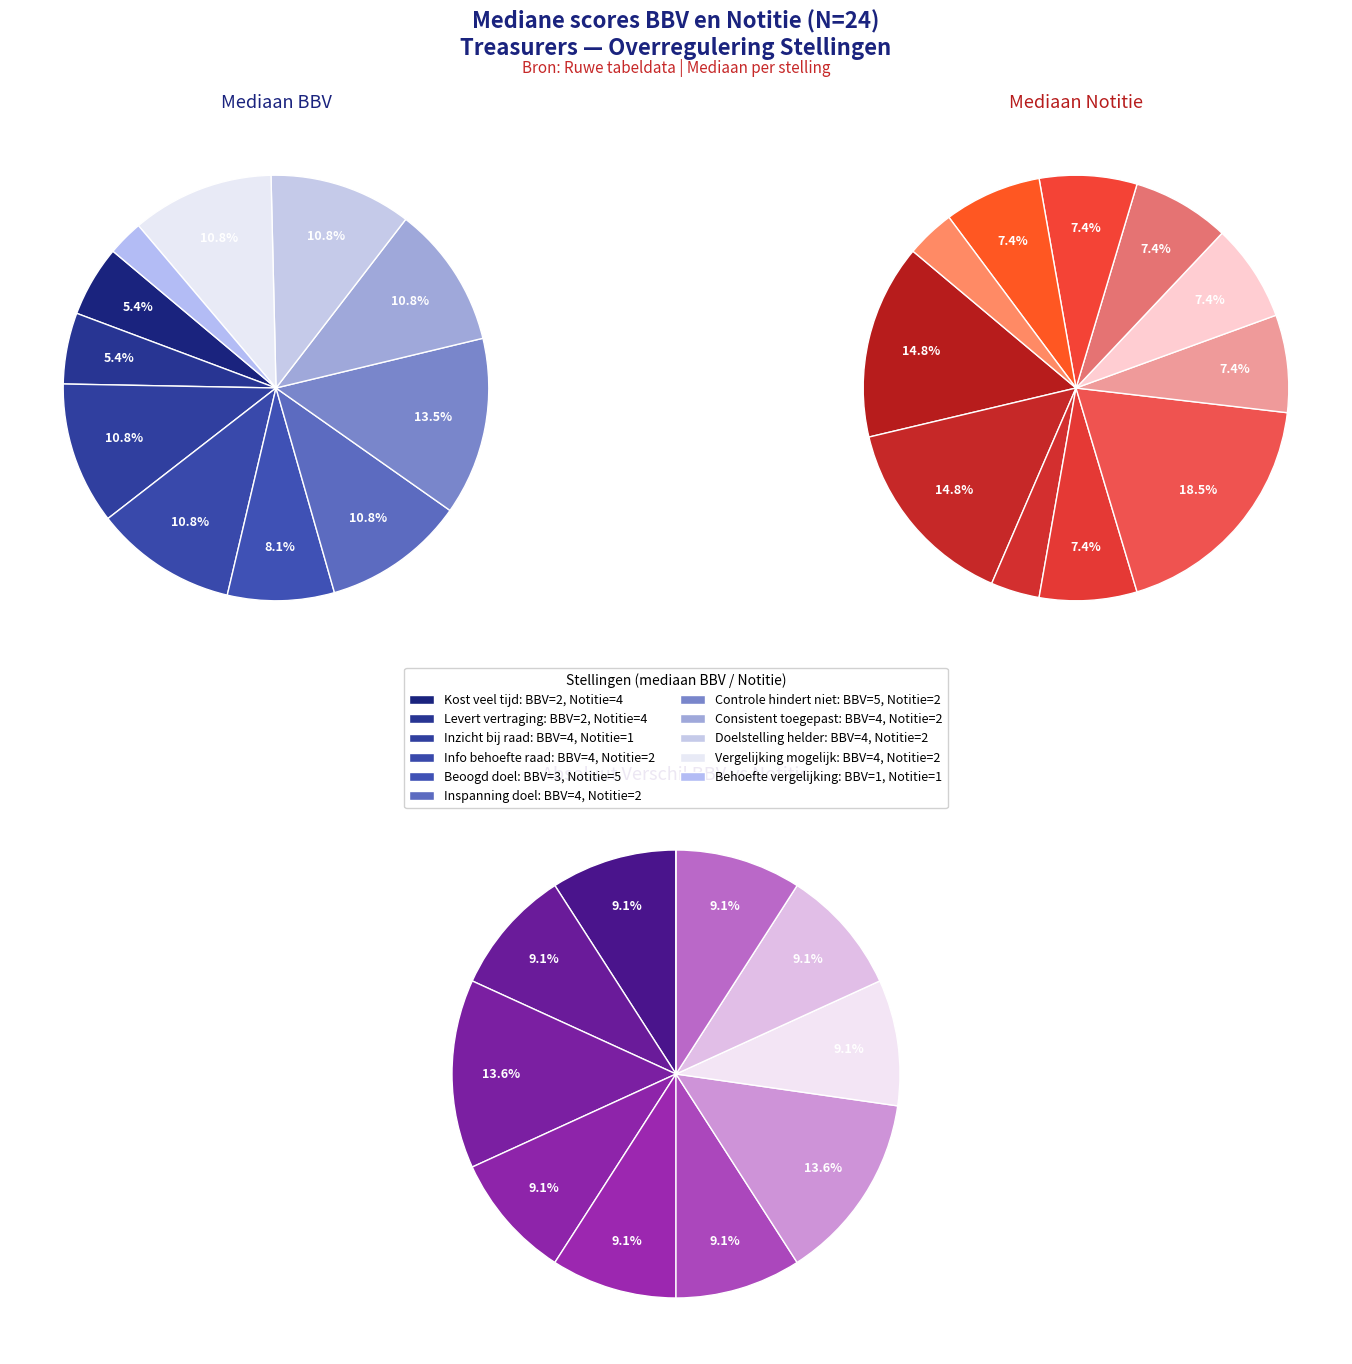

To the nearest percent, what is the difference between the largest and smallest slice percentages?

15%